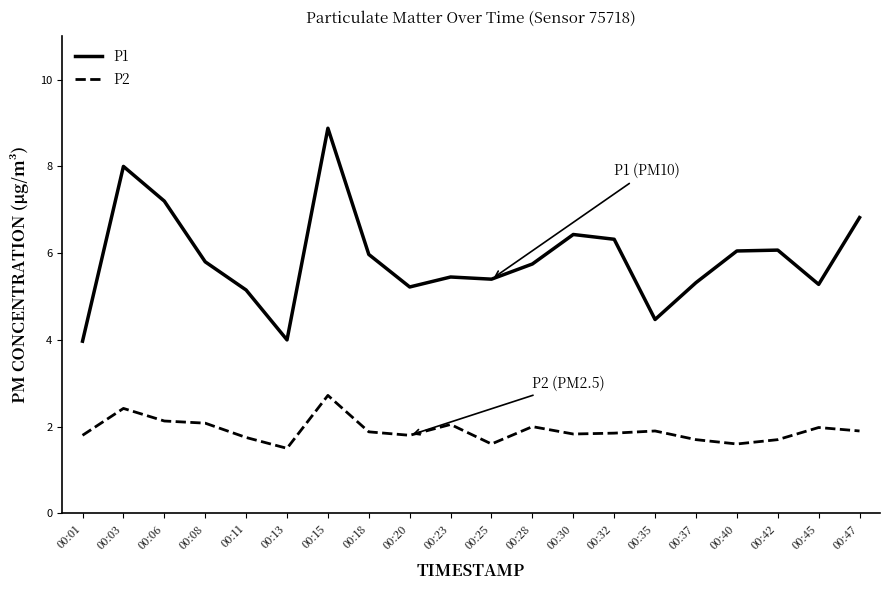

What is the minimum value for P2?

1.5